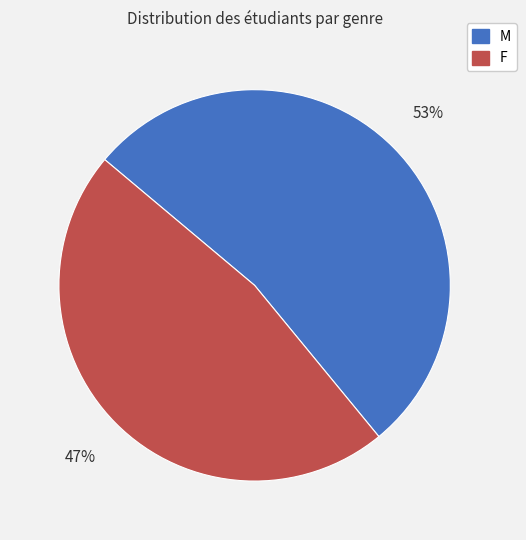

To the nearest percent, what is the difference between the F and M slice percentages?

6%